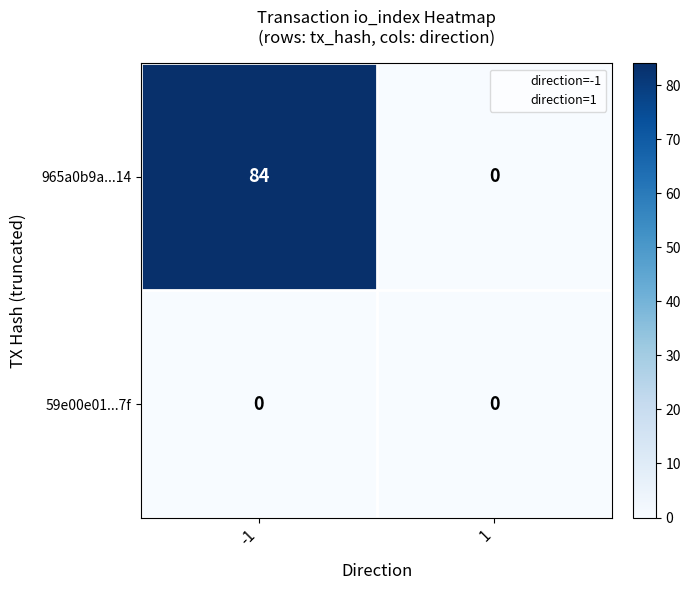

What is the greatest value displayed?

84